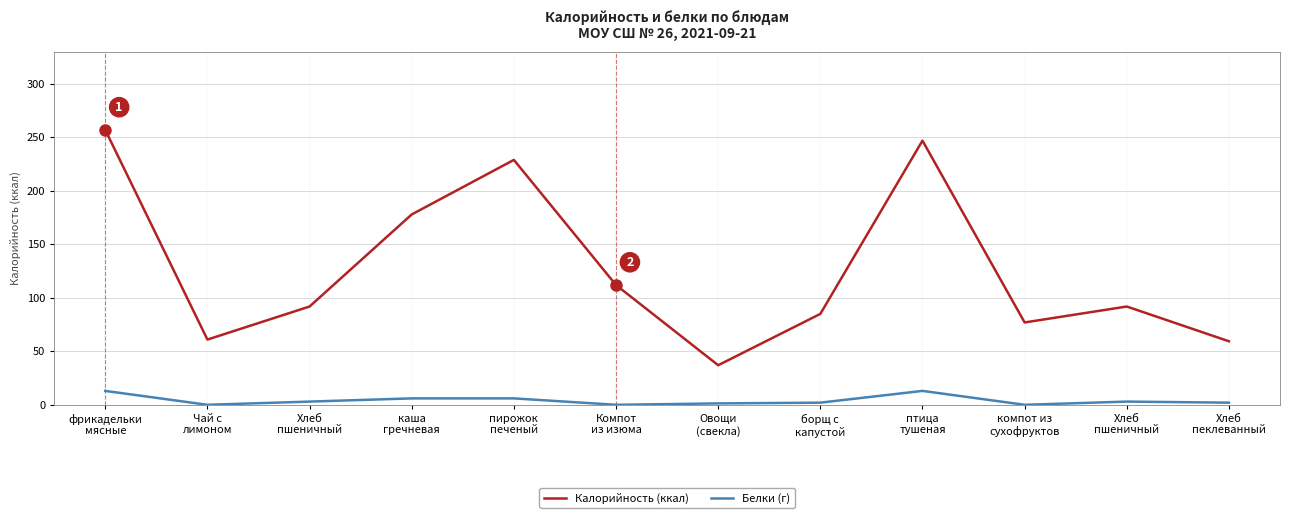

How many values in the Белки (г) series are below 3?

6